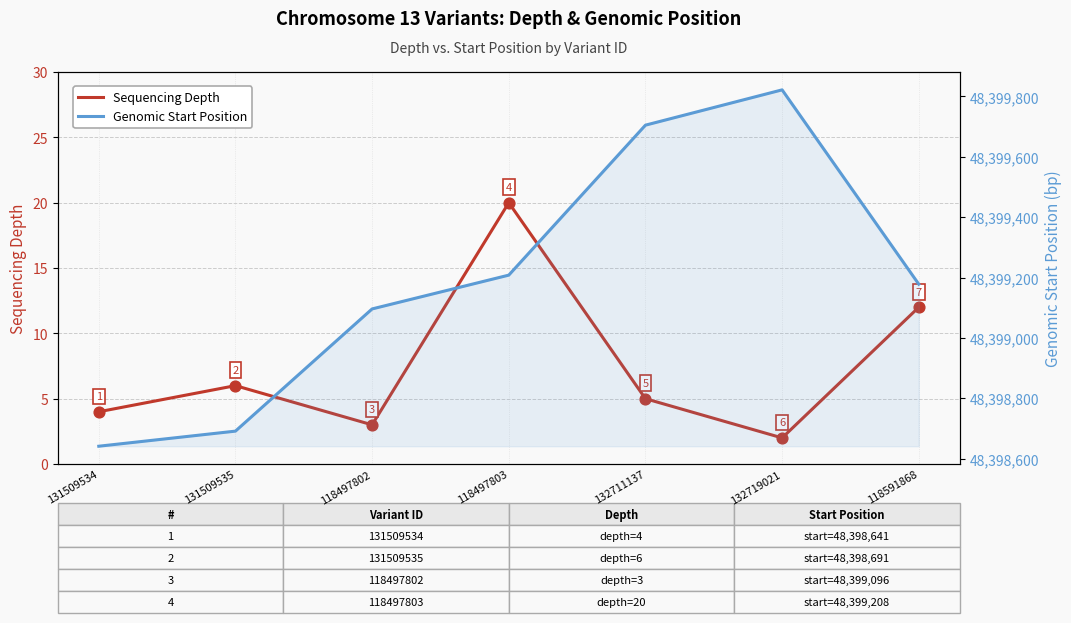

Which series contains the highest Y value?

Genomic Start Position